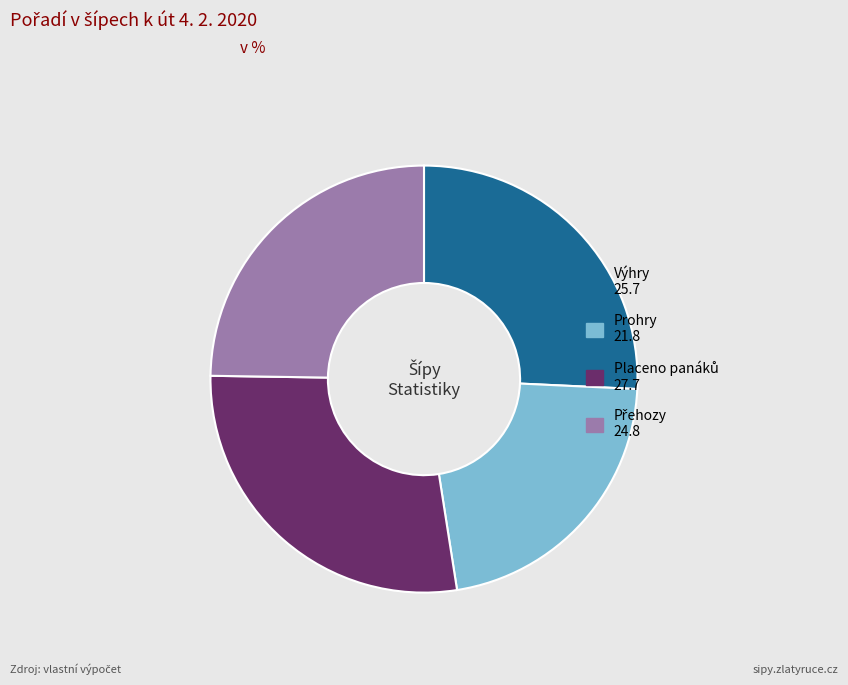

Does any single category account for the majority?

No